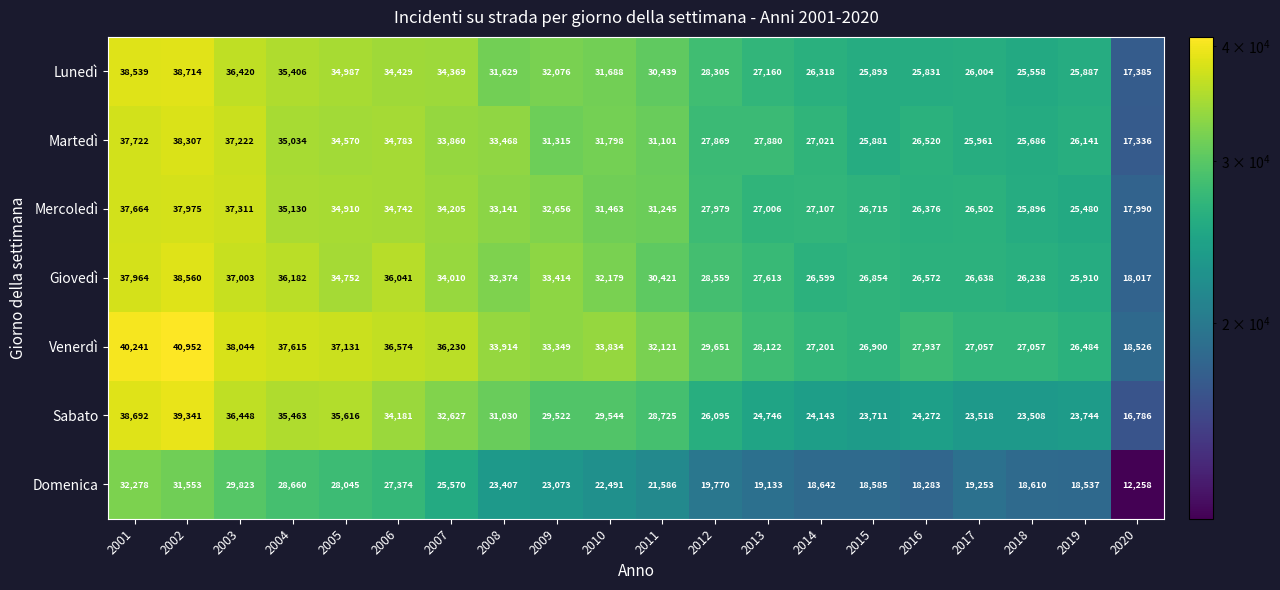

Read the Domenica value at 2009.

23073